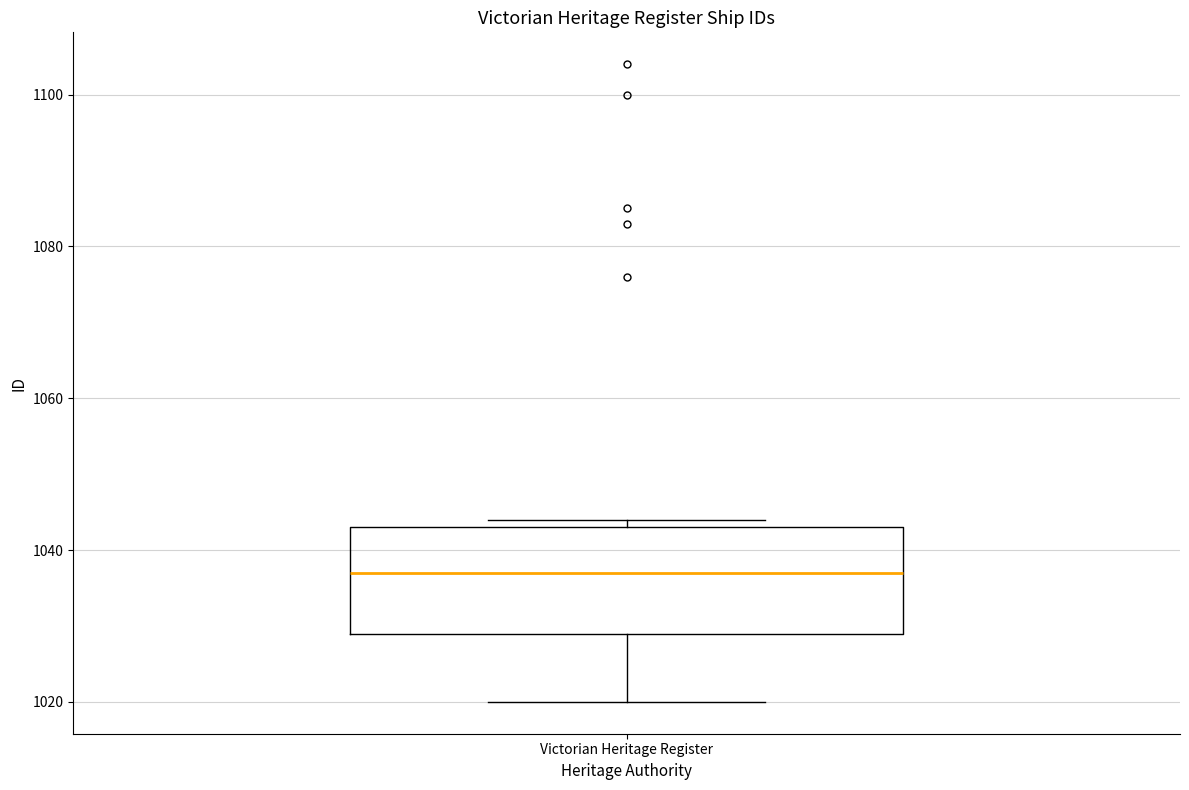

Read this box plot against the y-axis: the position of the median line, the range covered by the box, and the ends of both whiskers. The values are not printed on the chart, so give them approximately, as read against the axis.

median 1038, box 1030 to 1044, whiskers 1020 to 1044 (just above the box's upper edge)